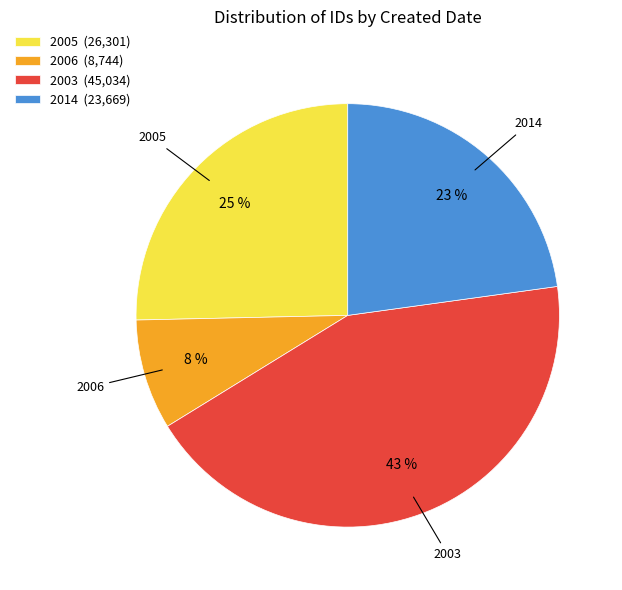

Which category has the smallest portion of the pie?

2006 (8,744)